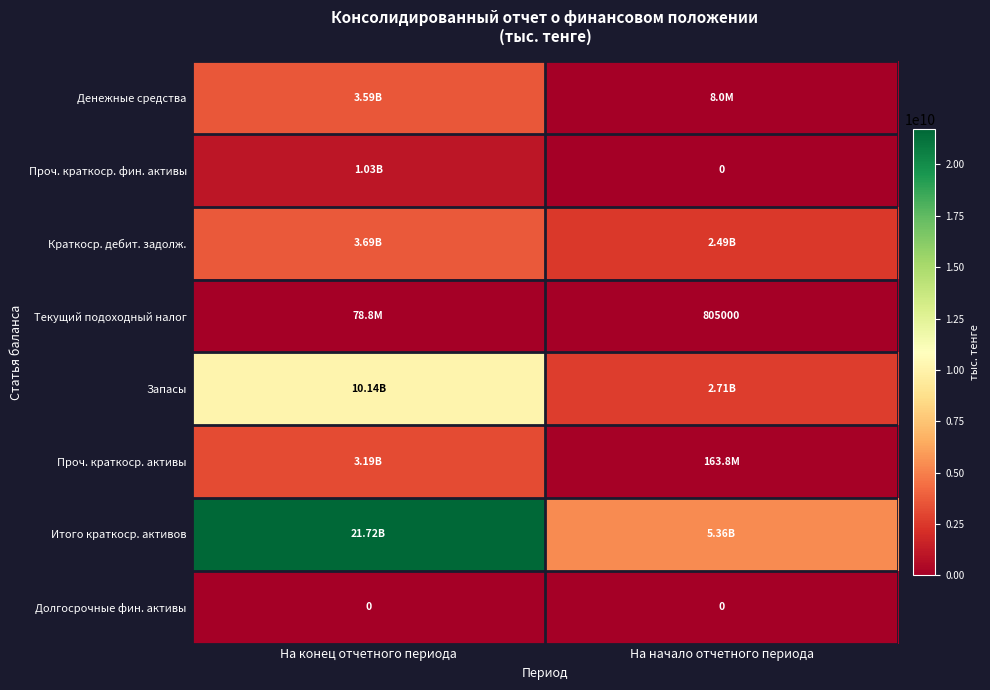

The value of Денежные средства at На начало отчетного периода is 12988632. True or false?

False